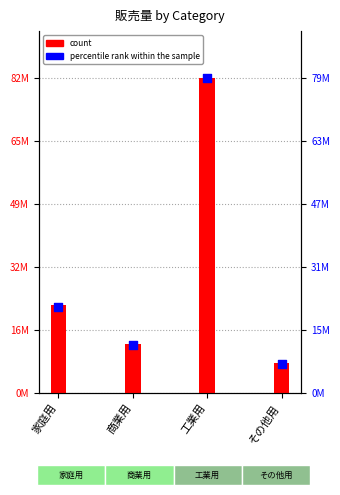

At how many categories does at least one series exceed 58351144?

1